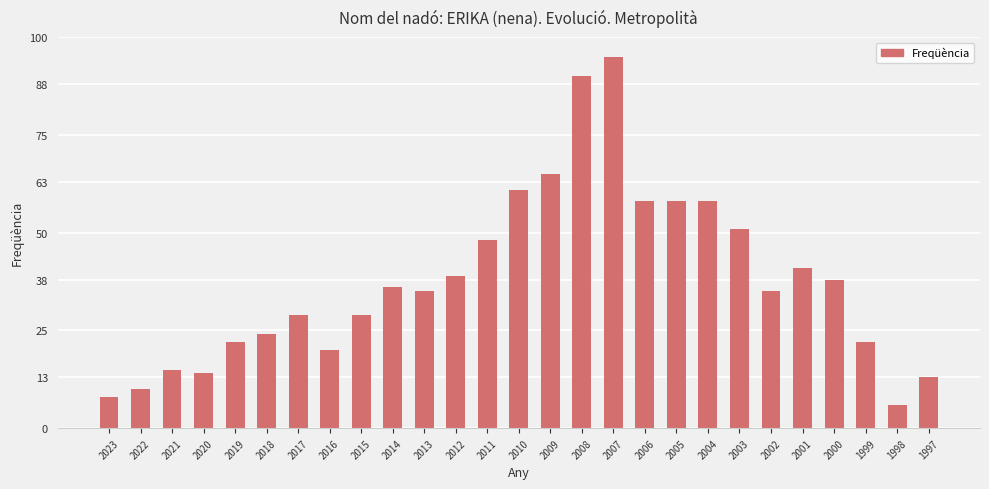

How many data points does each series have?

27